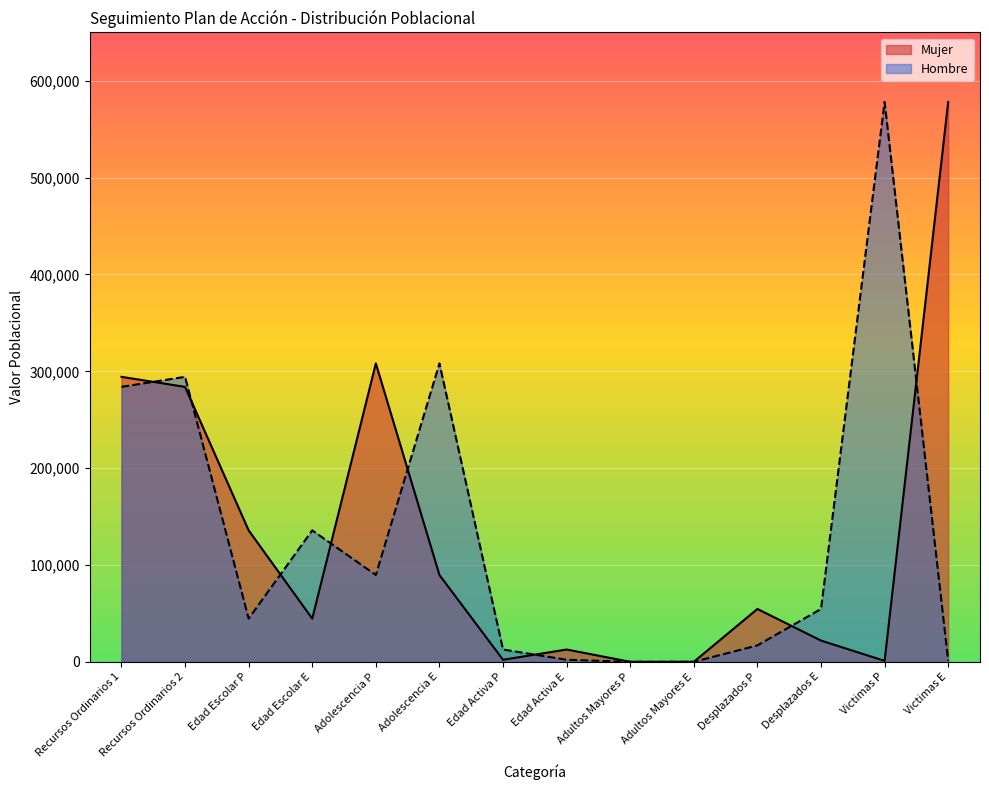

What is the spread (max minus min) of values at Edad Activa P?

10573